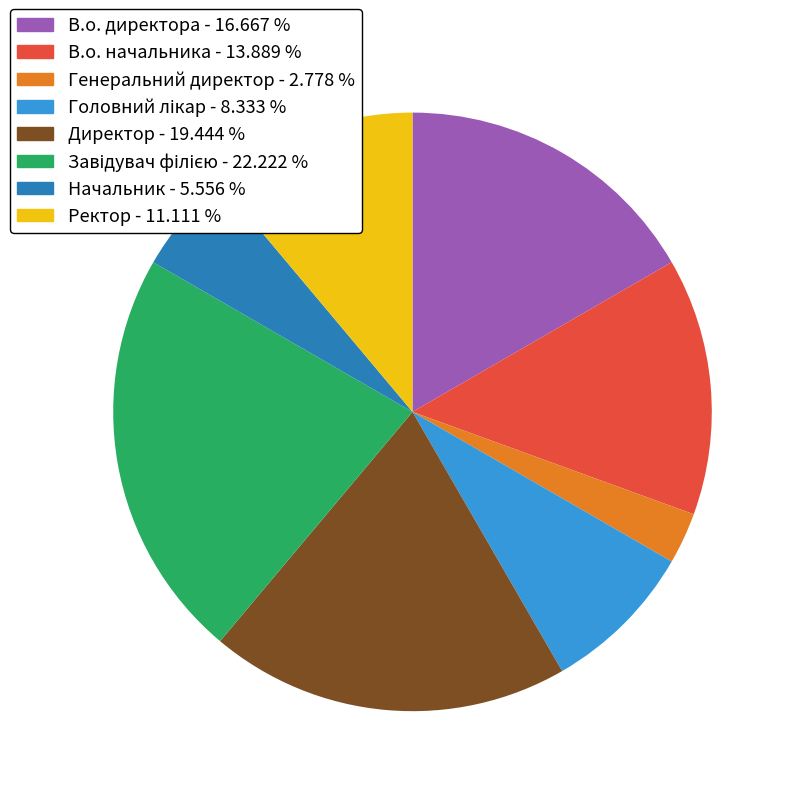

Approximately how many times larger is the value at Директор compared to Генеральний директор?

7.0